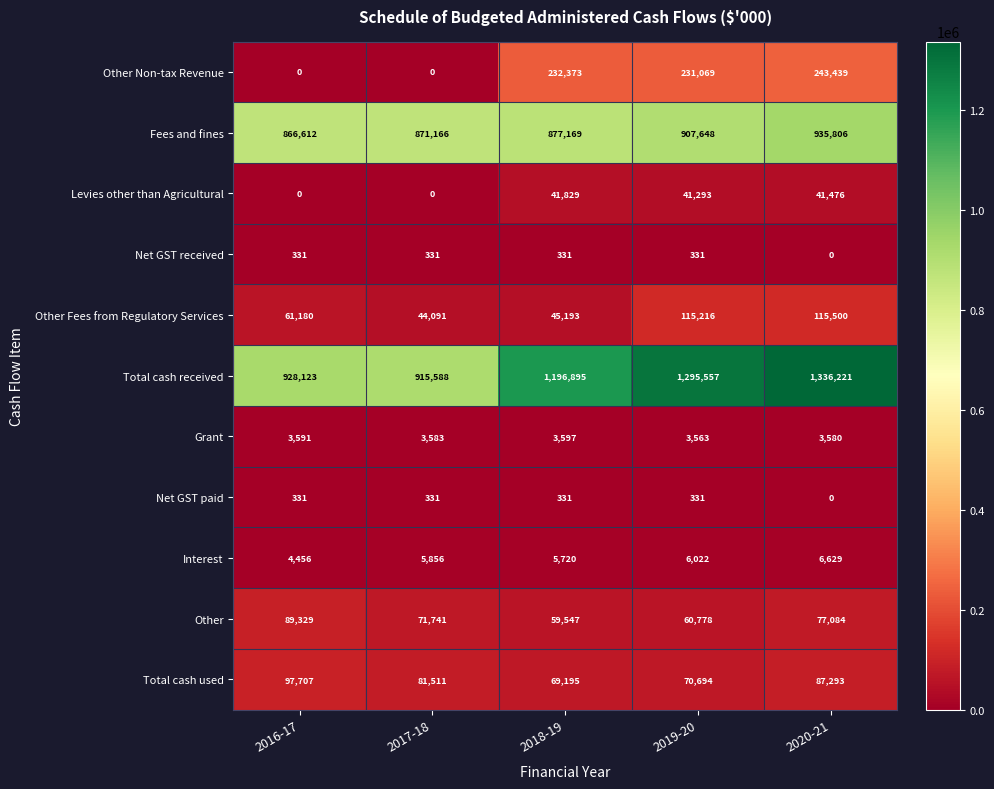

Which series has the widest spread of values?

Total cash received